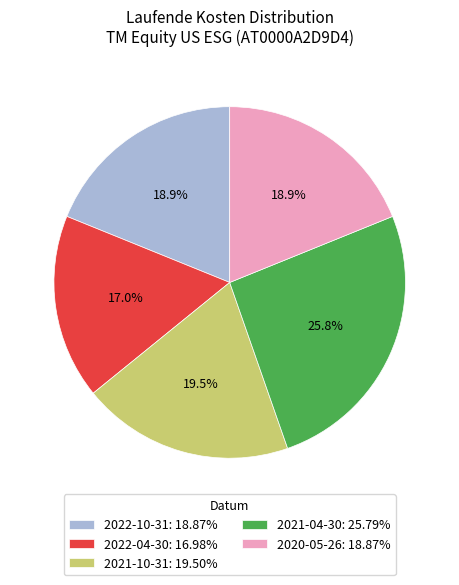

Combined, do 2021-04-30 and 2020-05-26 account for over 50%?

No